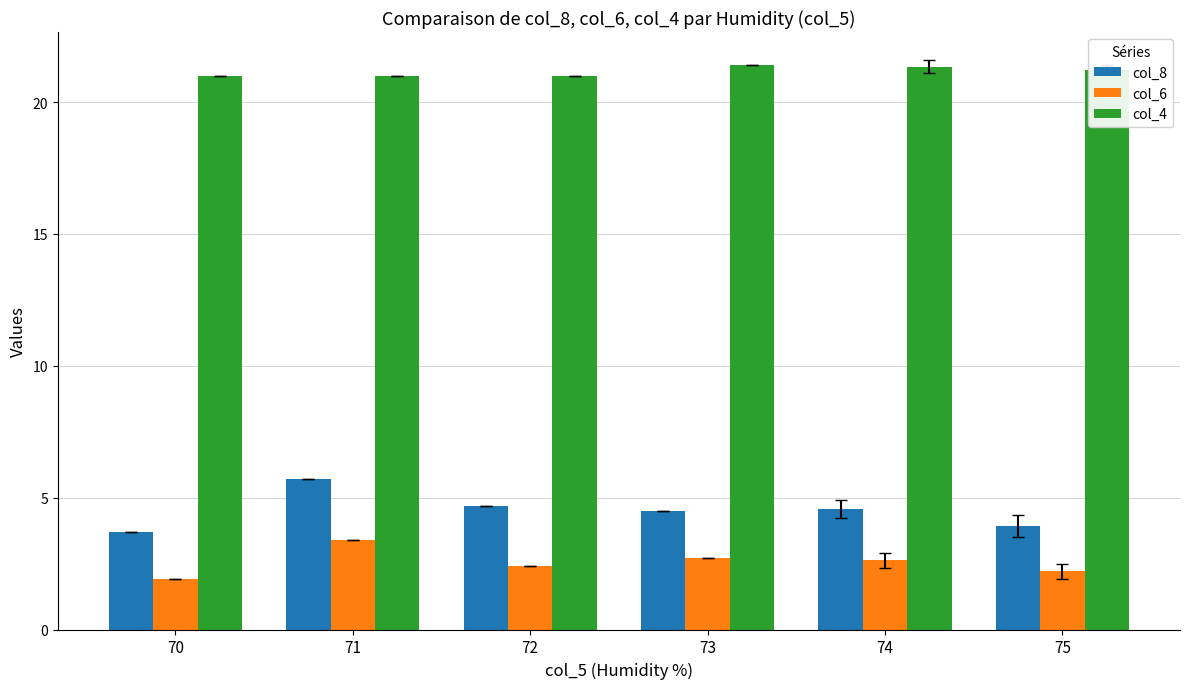

At which label does col_8 reach its peak?

71